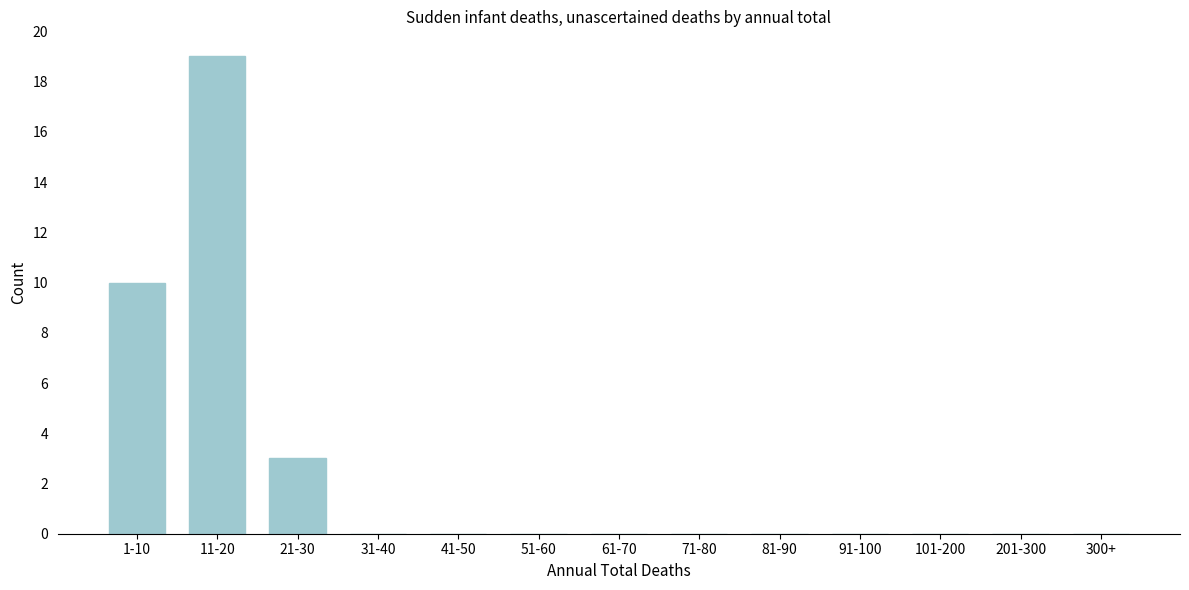

Reading left to right, extract all data points from this chart.

1-10=10	11-20=19	21-30=3	31-40=0	41-50=0	51-60=0	61-70=0	71-80=0	81-90=0	91-100=0	101-200=0	201-300=0	300+=0